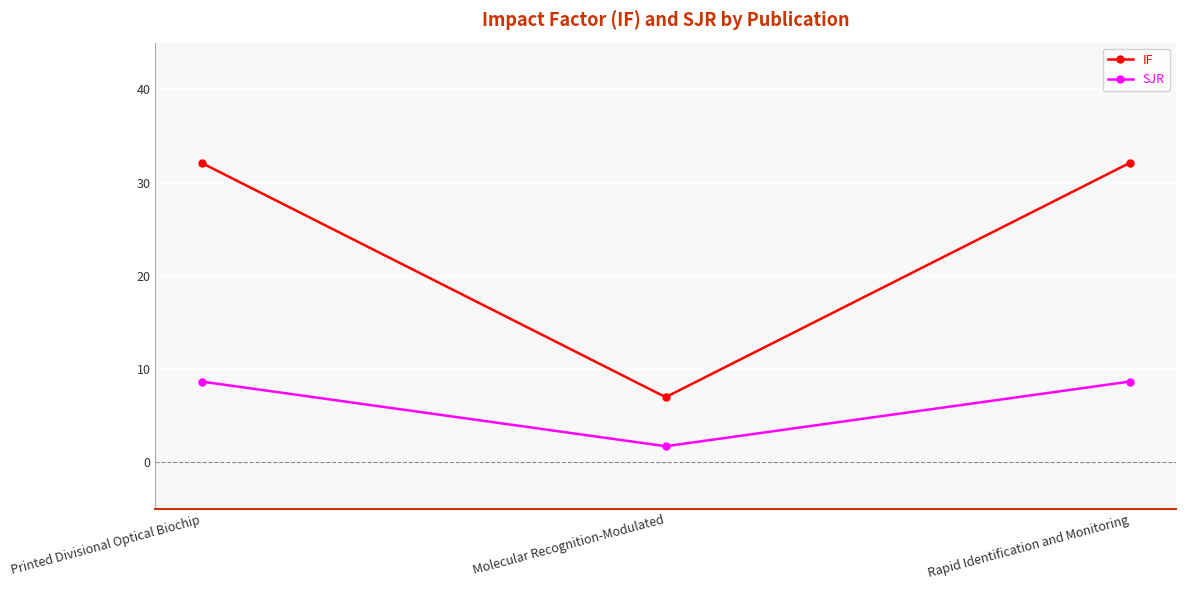

Reading left to right, list all the values displayed in this chart.

IF: 32.1	7.0	32.1
SJR: 8.7	1.7	8.7